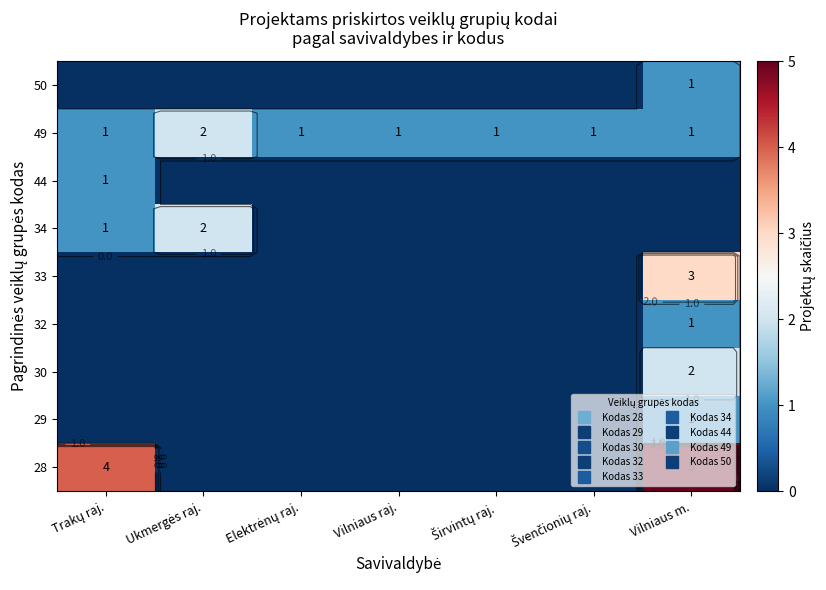

How many values in 29 are above zero?

1